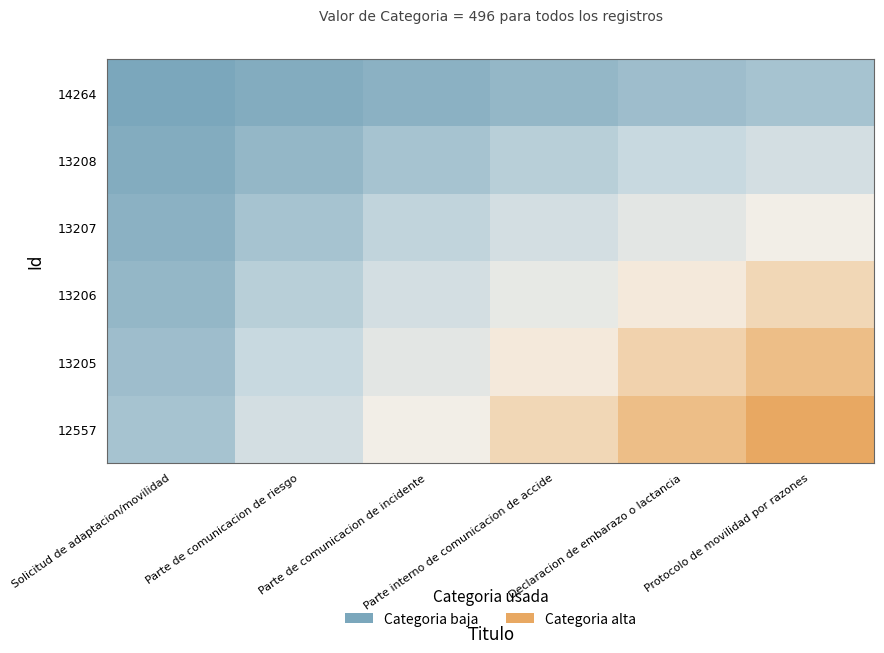

What is the difference between the highest and lowest values at Parte interno de comunicacion de accide?

0.6